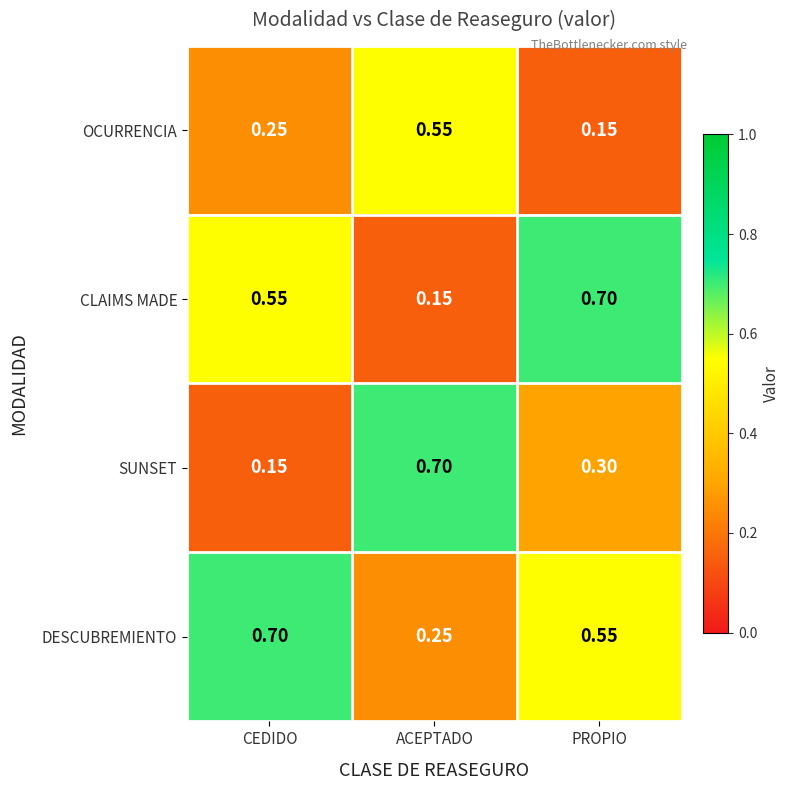

At which label does OCURRENCIA reach its peak?

ACEPTADO